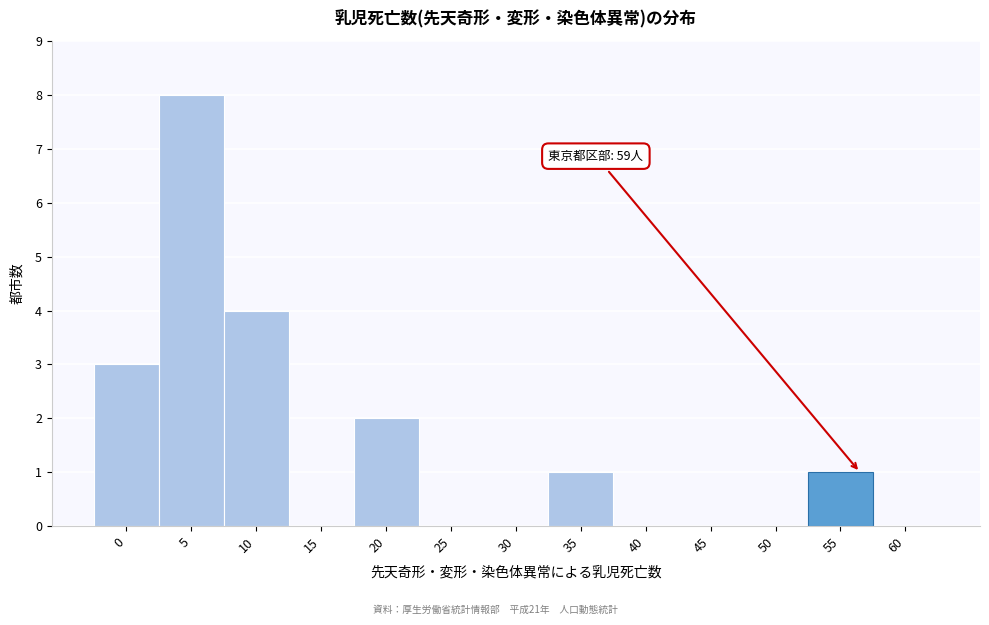

Reading left to right, transcribe all the data shown in this chart.

0=3	5=8	10=4	15=0	20=2	25=0	30=0	35=1	40=0	45=0	50=0	55=1	60=0